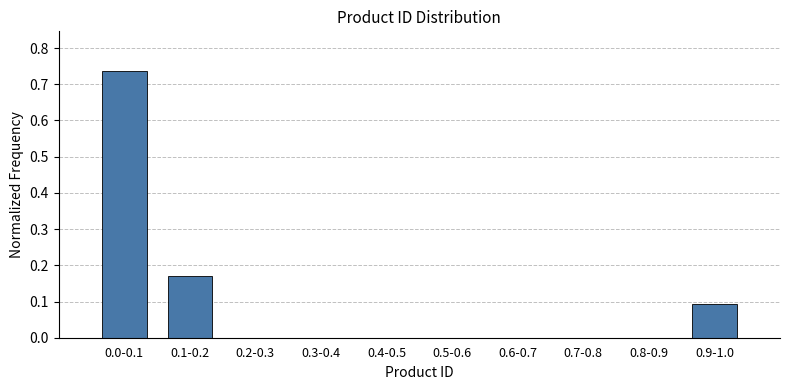

True or false: the data shows -0.2 at 0.3-0.4.

False